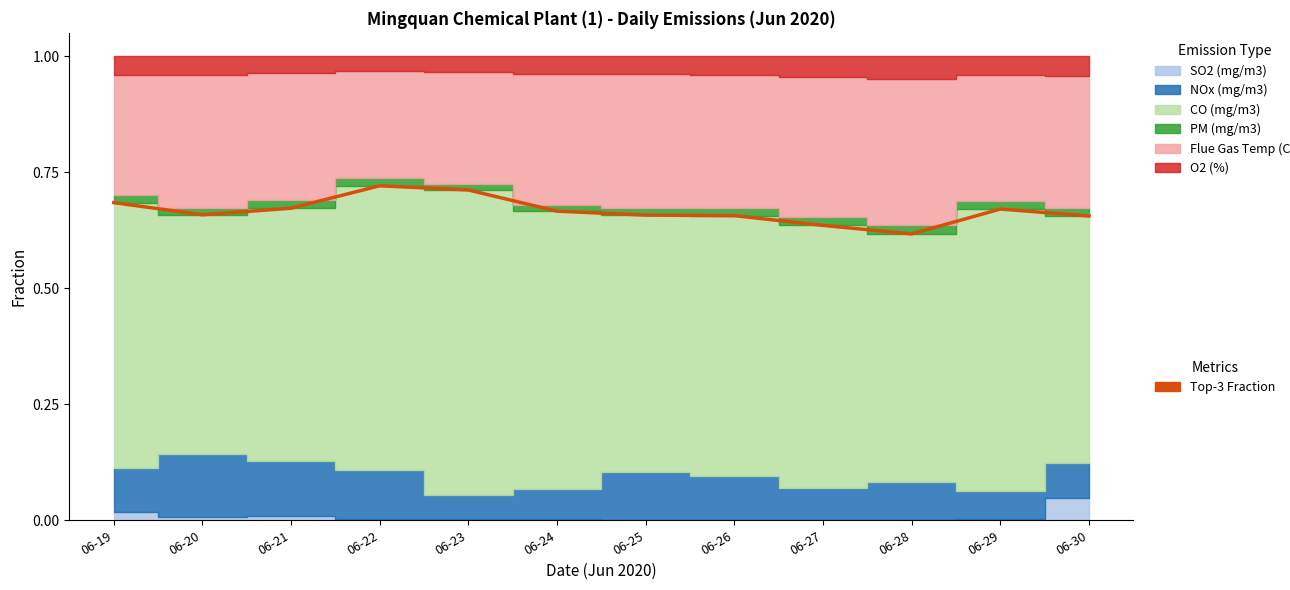

What is the average value?

0.7